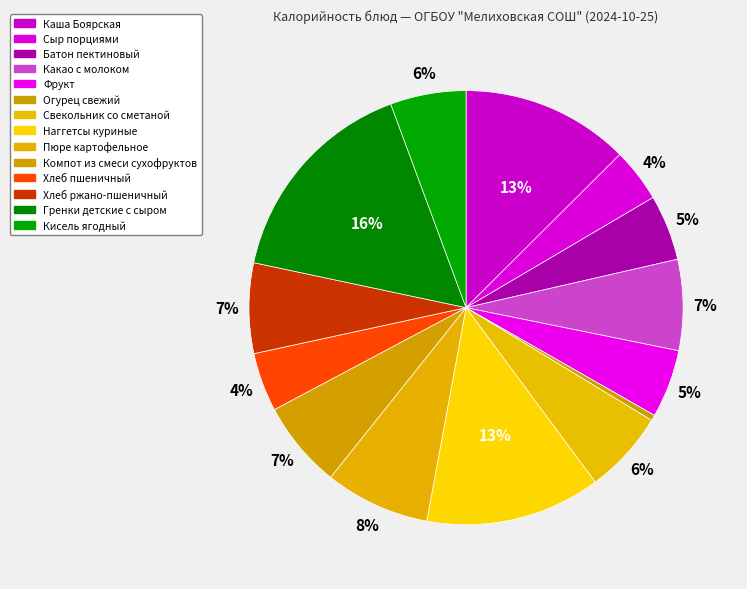

Is it true that Компот из смеси сухофруктов is 7% of the pie?

True